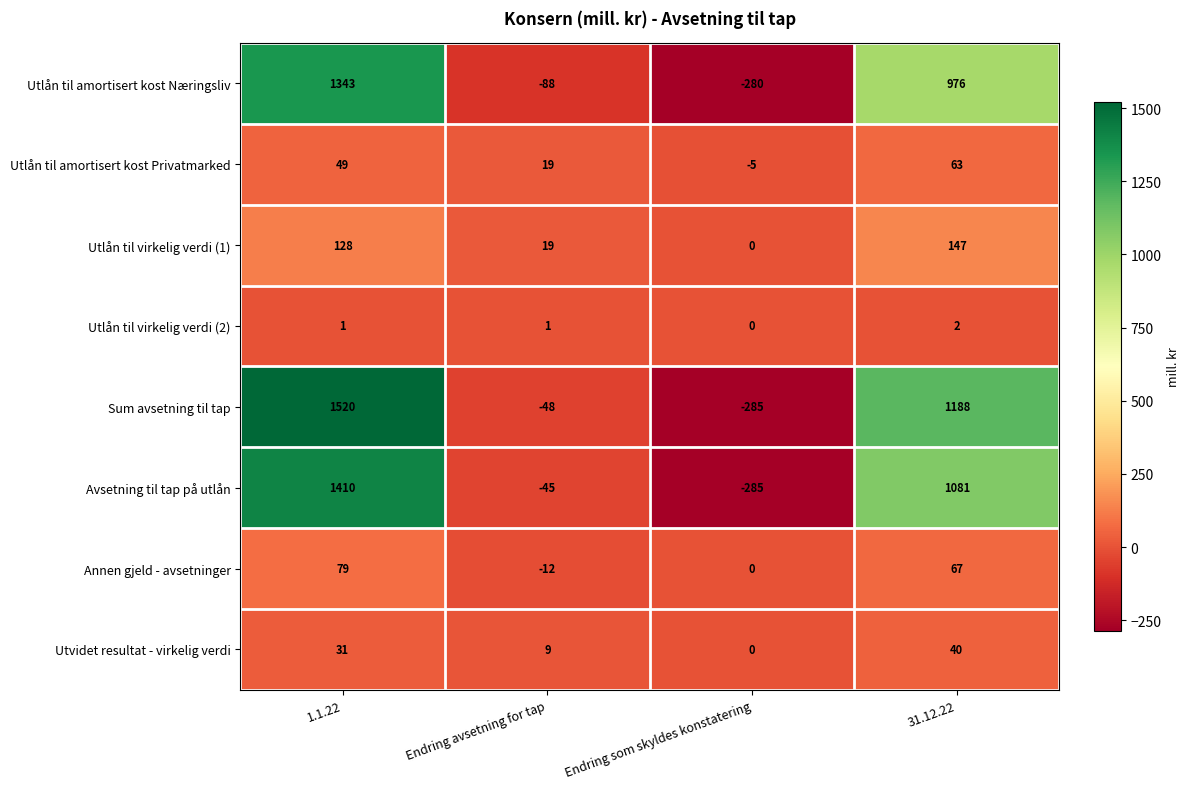

Which series has the widest spread of values?

Sum avsetning til tap